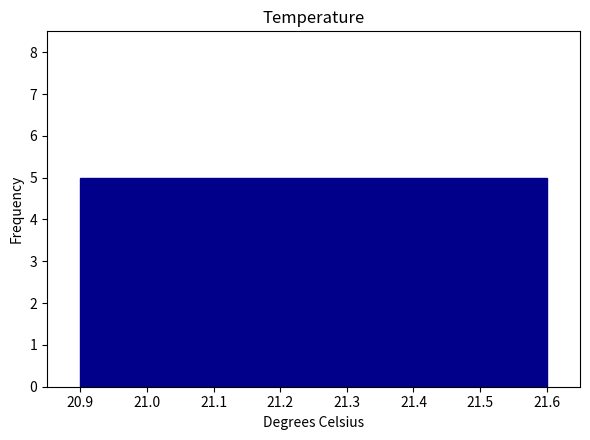

Reading left to right, transcribe this chart: for each bar, give the range it covers on the x-axis and its height. Neither the bar edges nor the heights are printed on the chart, so give them approximately, as read against the axes.

20.900 to 21.075: 5
21.075 to 21.250: 5
21.250 to 21.425: 5
21.425 to 21.600: 5